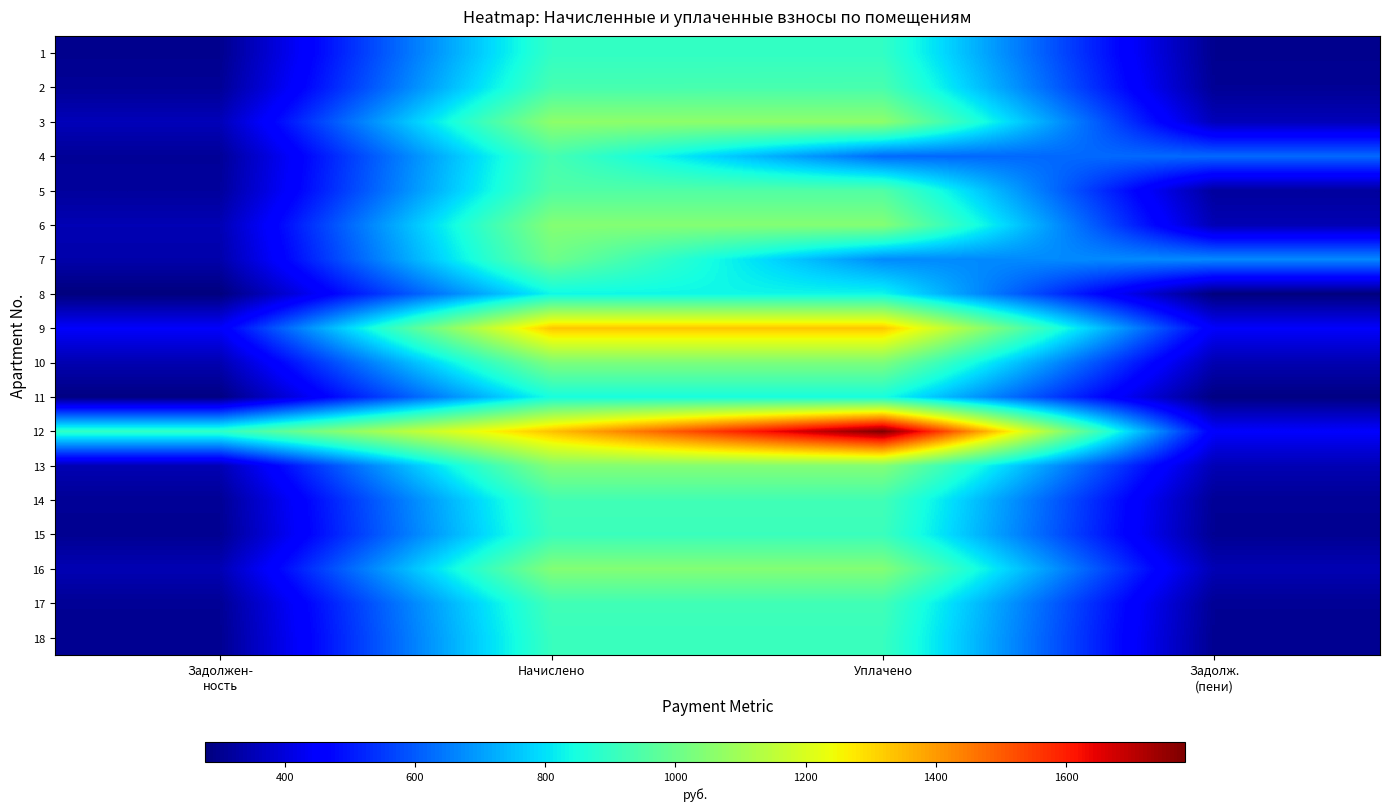

Which has a higher value, Начислено or Задолж.
(пени)?

Начислено